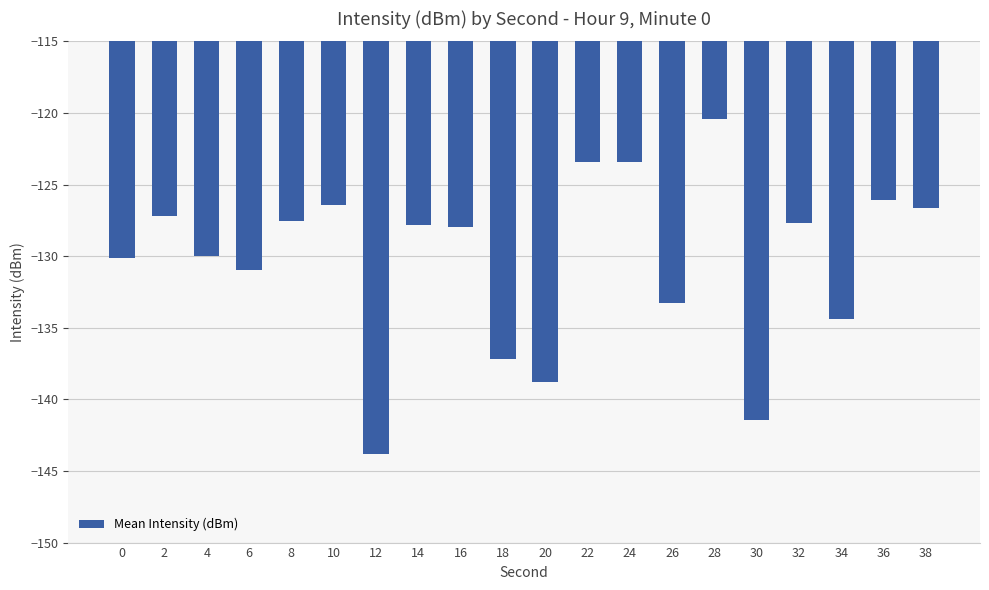

What is the sum of all values?

-2604.6